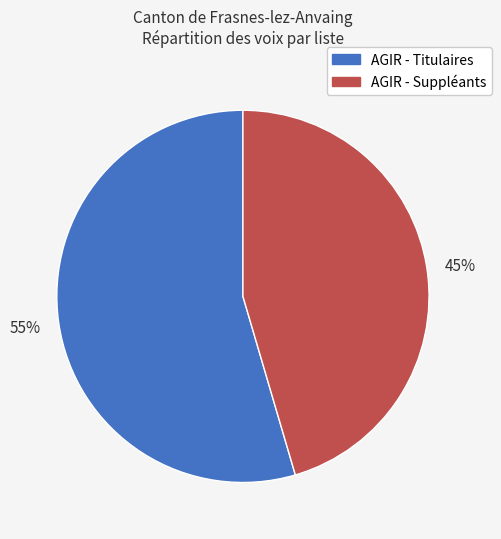

To the nearest percent, what is the combined percentage of AGIR - Titulaires and AGIR - Suppléants?

100%